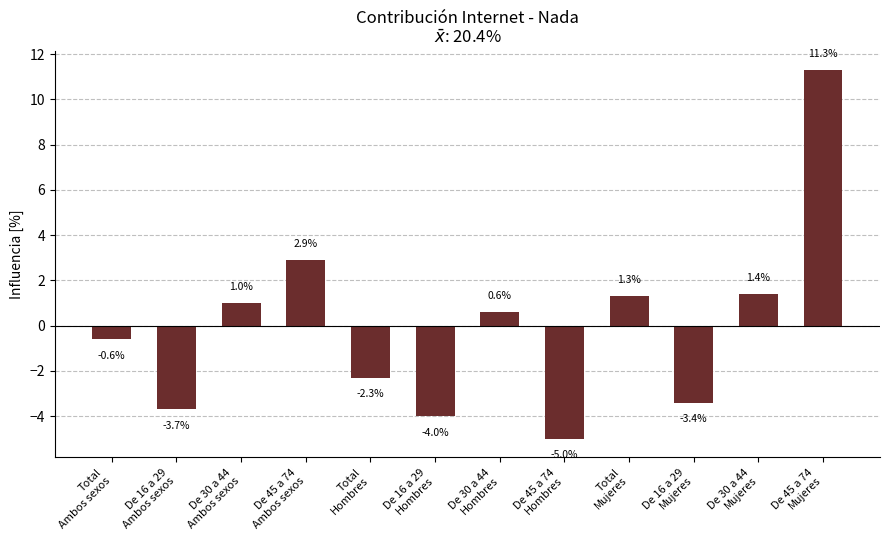

Where is the data nearest to the value 3?

De 45 a 74
Ambos sexos